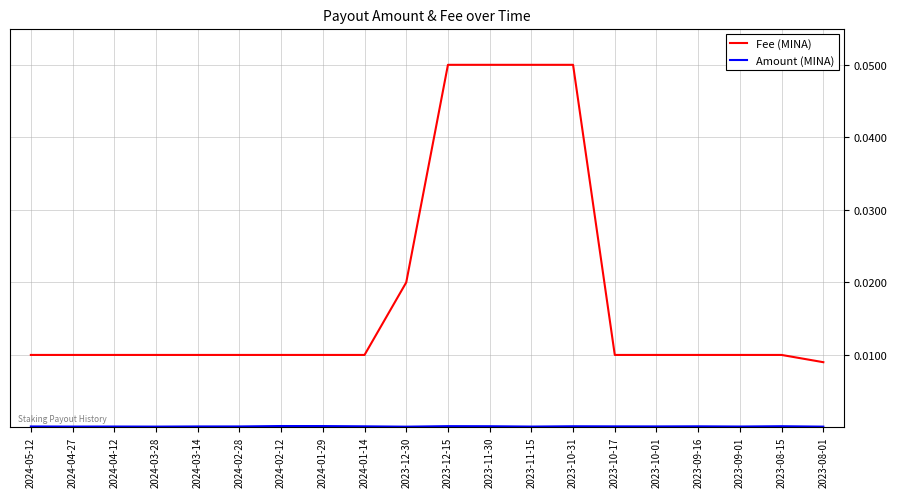

The Fee (MINA) series shows 0.0 at 2024-03-28. True or false?

True